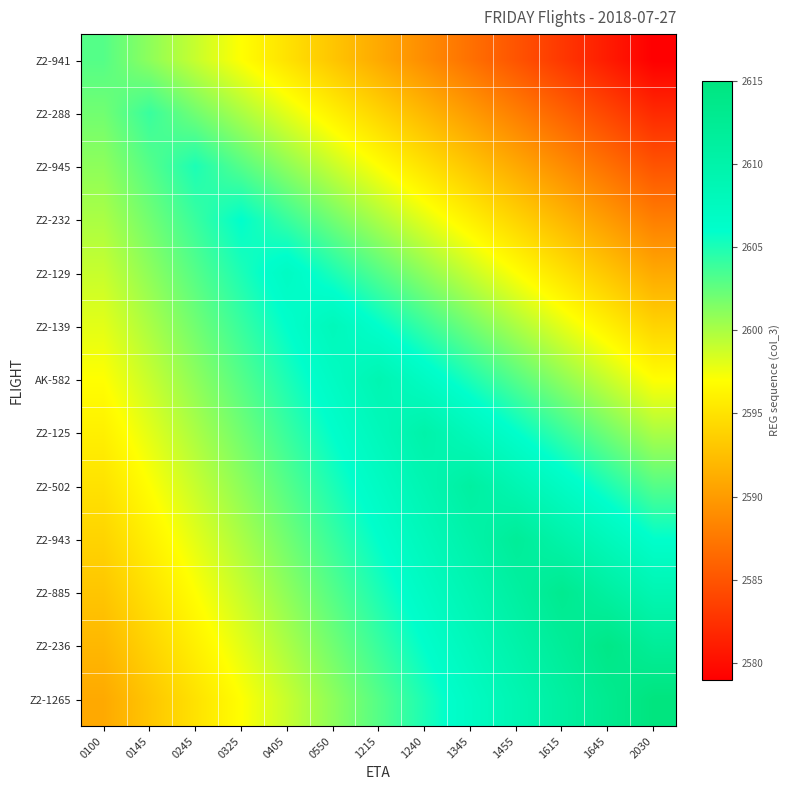

Which series changed the most between 0325 and 1215?

Z2-941